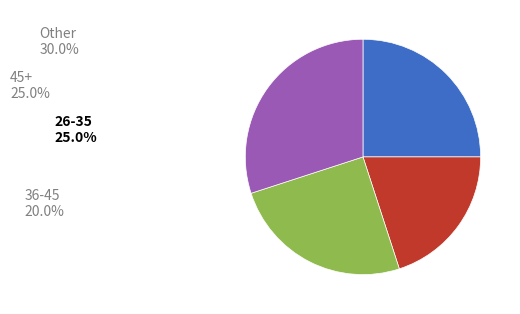

Which has a higher value, 26-35 or 36-45?

26-35